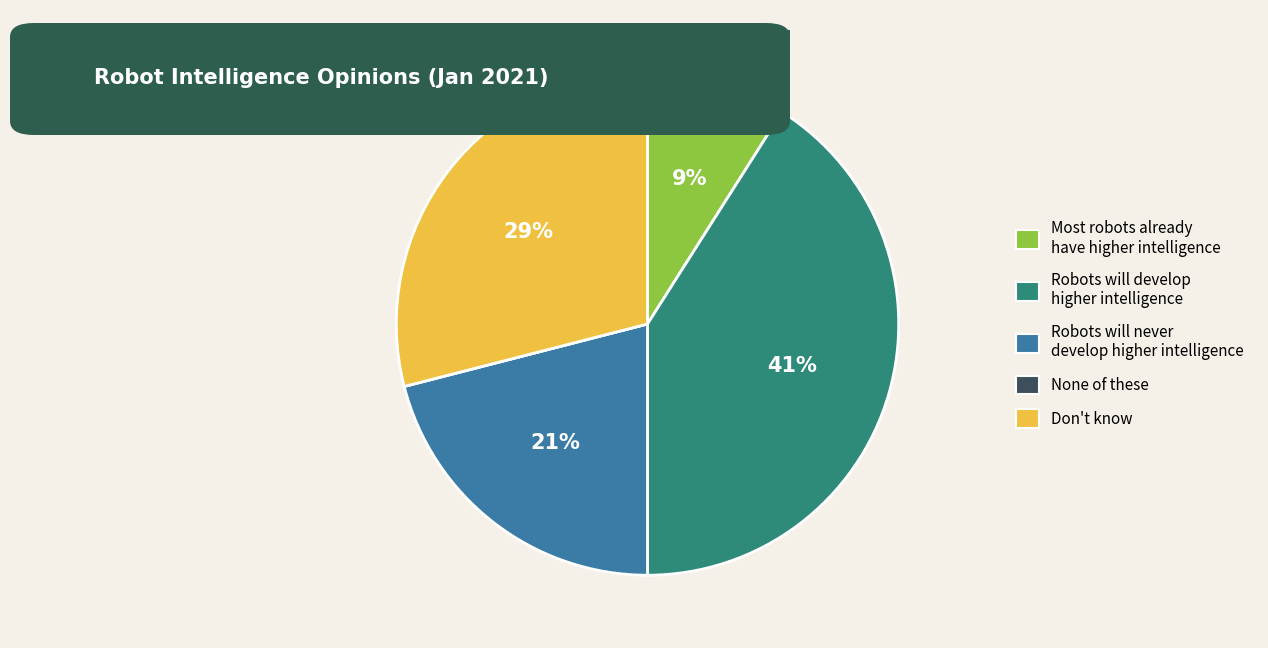

Is there any slice that represents more than half of the pie?

No